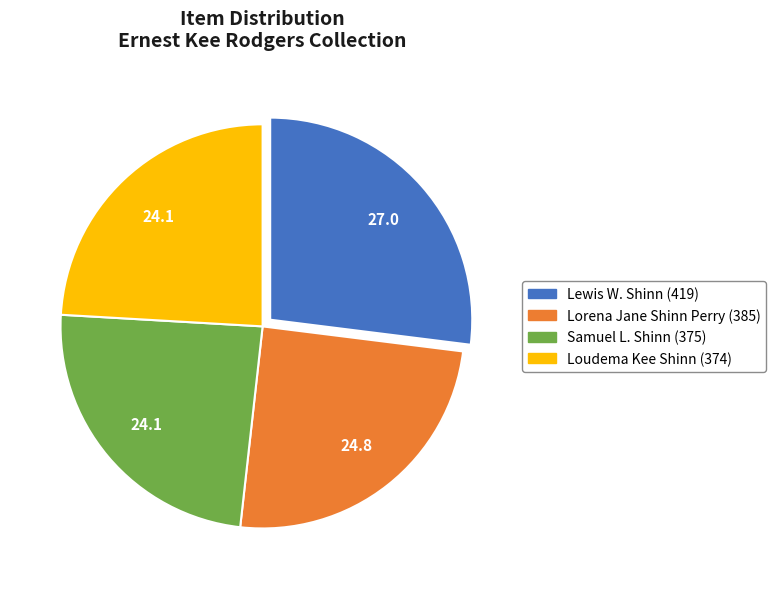

What is the ratio of the value at Lewis W. Shinn (419) to the value at Loudema Kee Shinn (374)?

1.1